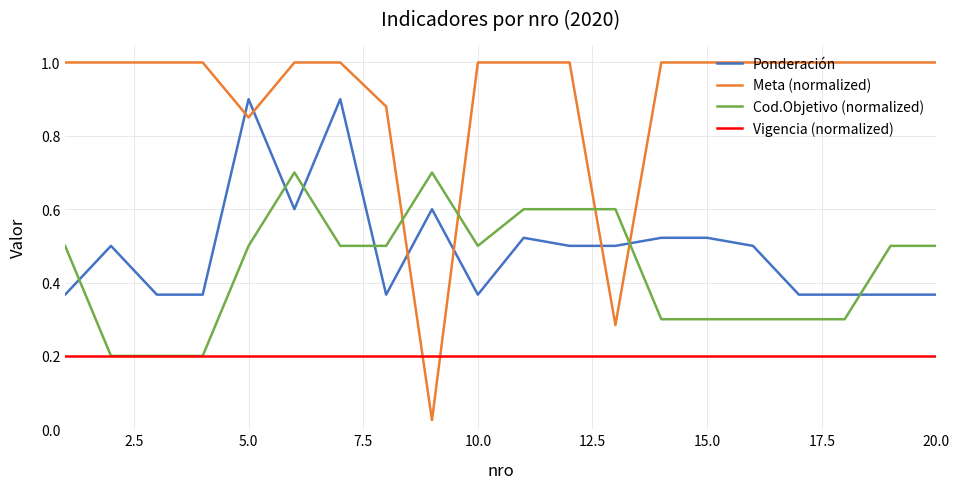

What is the greatest value displayed?

1.0